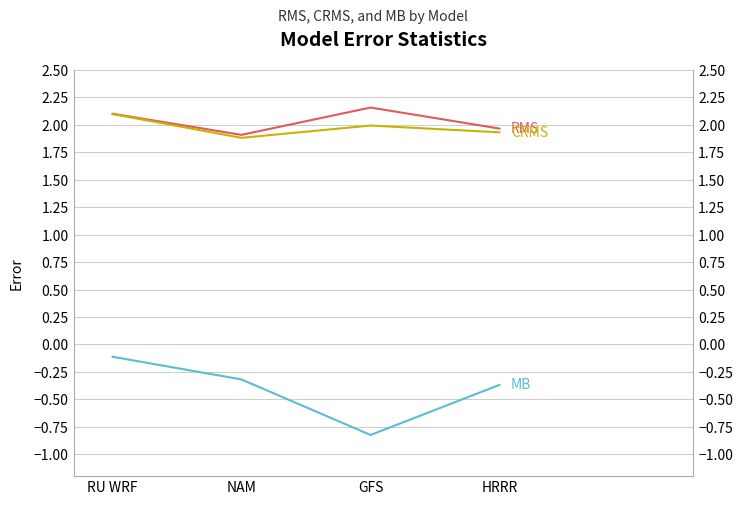

What is the label of the 3rd point from the left?

GFS